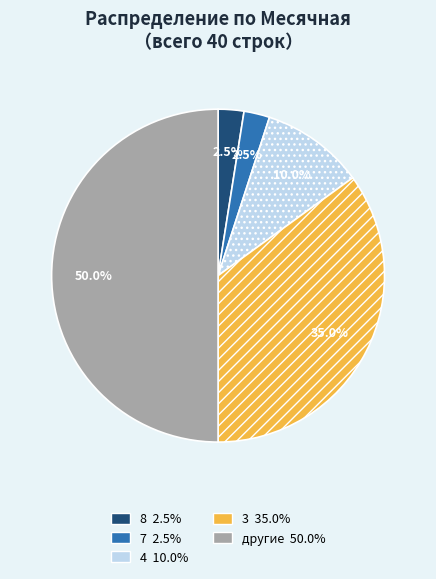

How many slices are in this pie chart?

5